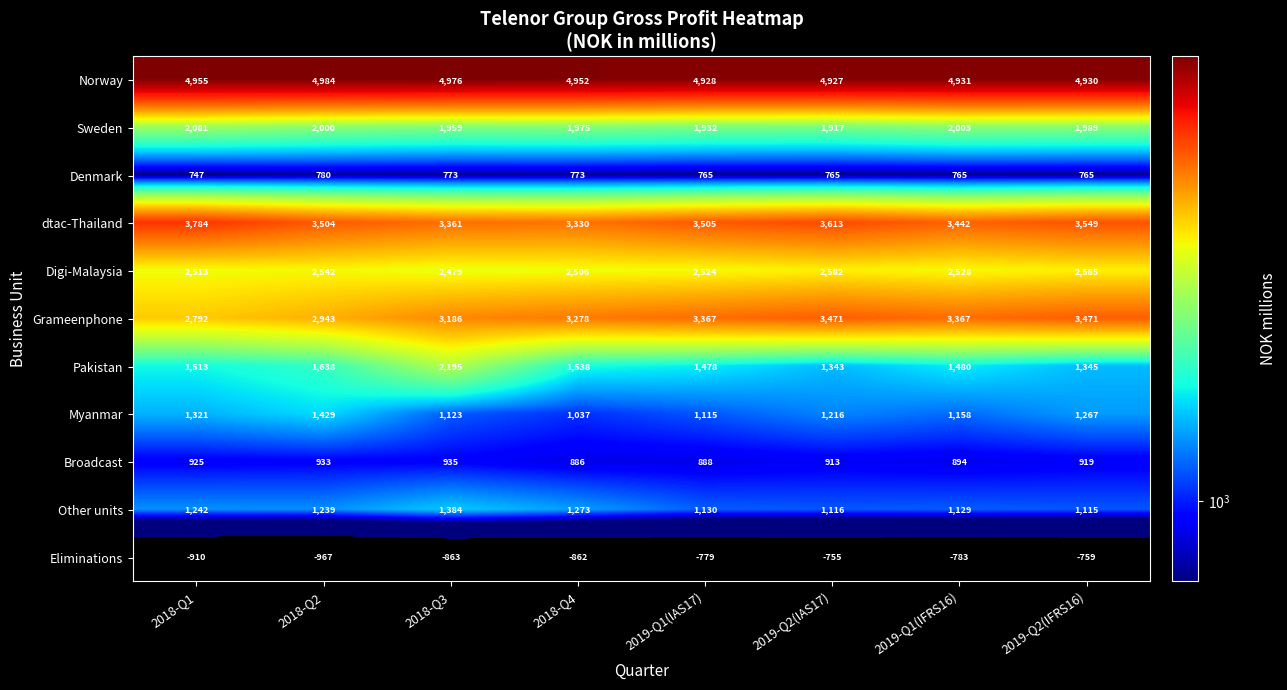

At how many categories does at least one series exceed 3516?

8